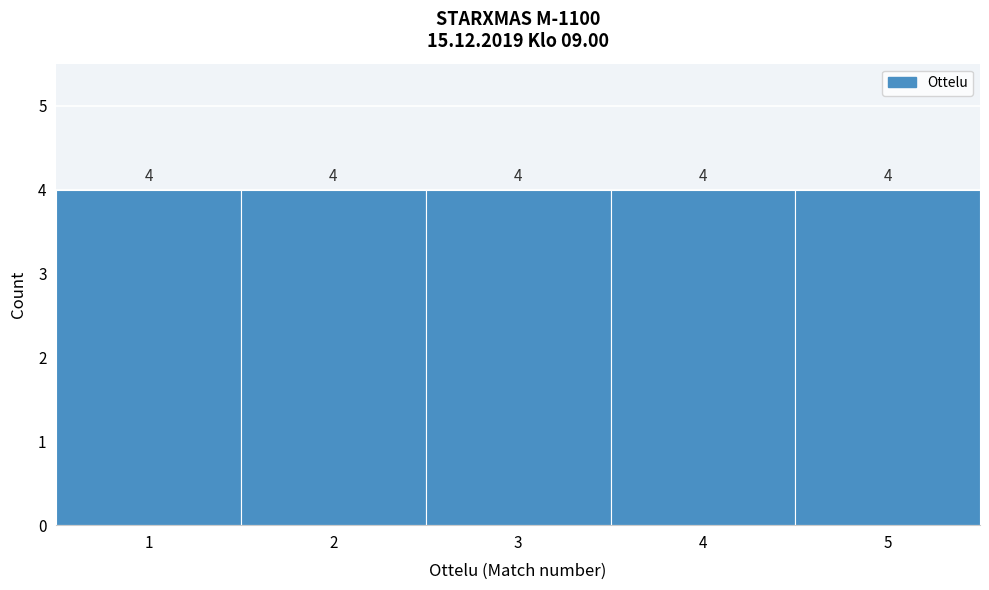

Reading left to right, transcribe this chart: for each bar, give the range it covers on the x-axis and its height.

0.5 to 1.5: 4
1.5 to 2.5: 4
2.5 to 3.5: 4
3.5 to 4.5: 4
4.5 to 5.5: 4